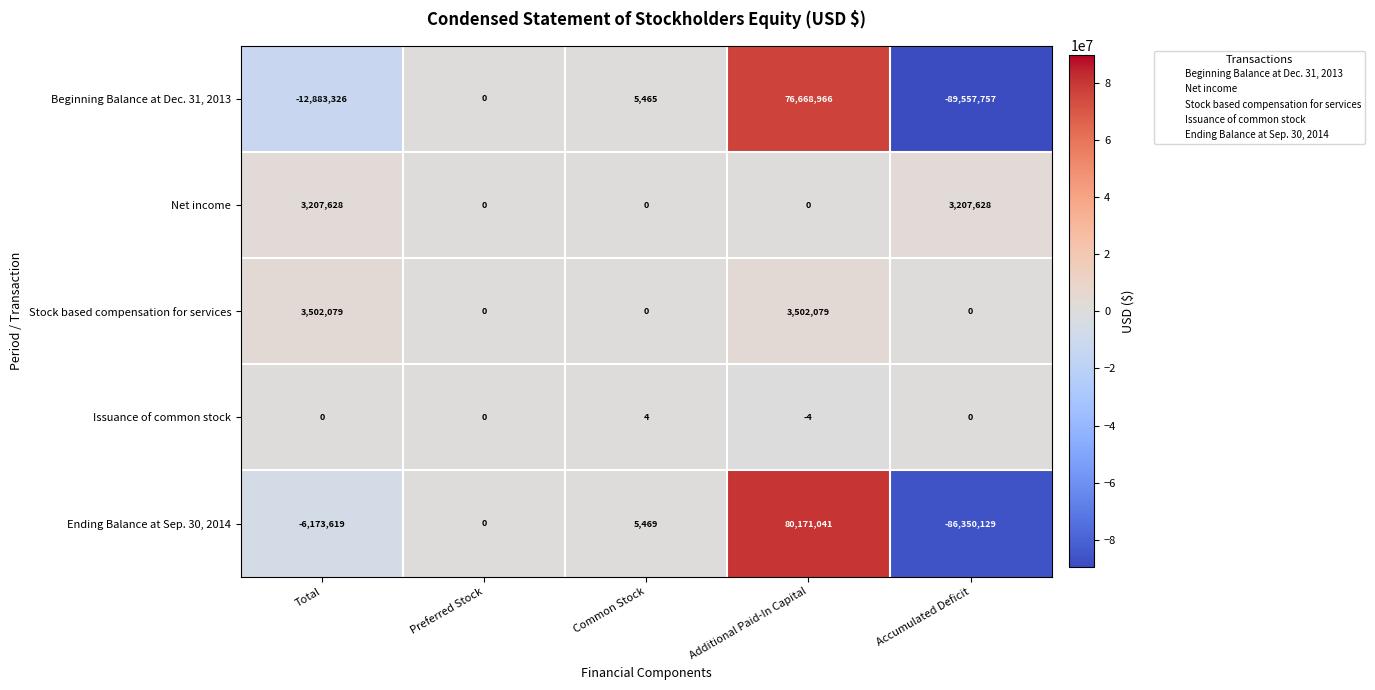

How many Issuance of common stock values are between 0 and 1?

3